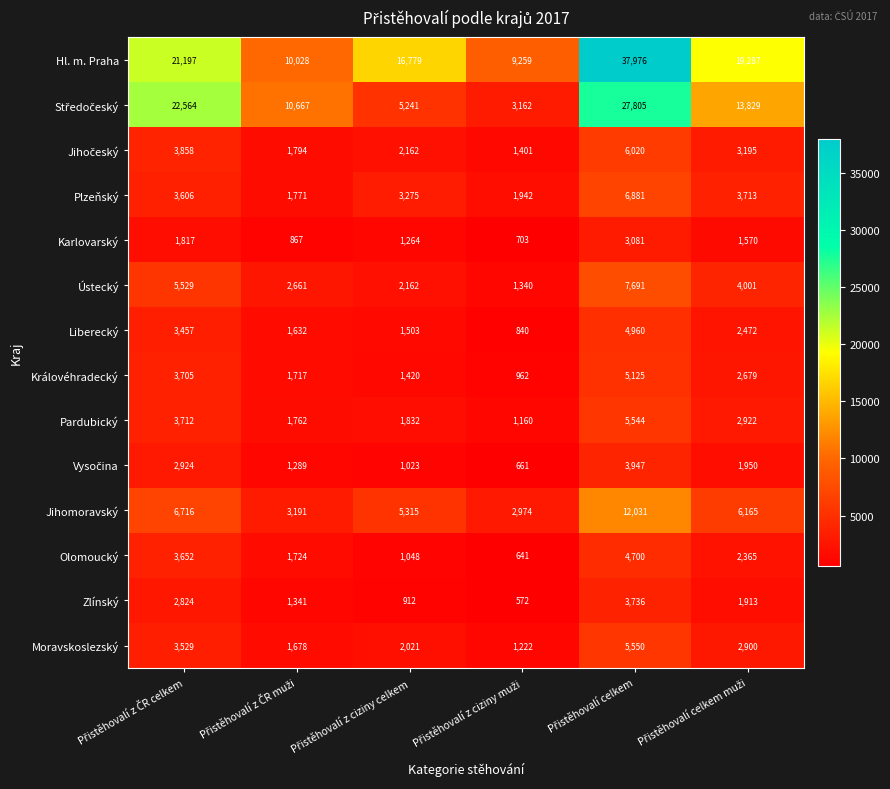

What is the difference between the maximum and minimum values in the Ústecký series?

6351